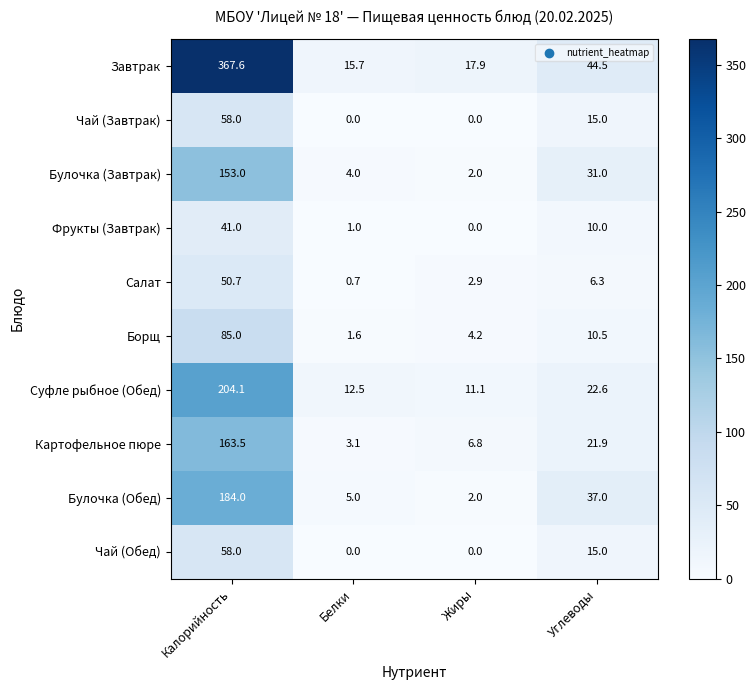

At which category is the sum across all series the highest?

Калорийность